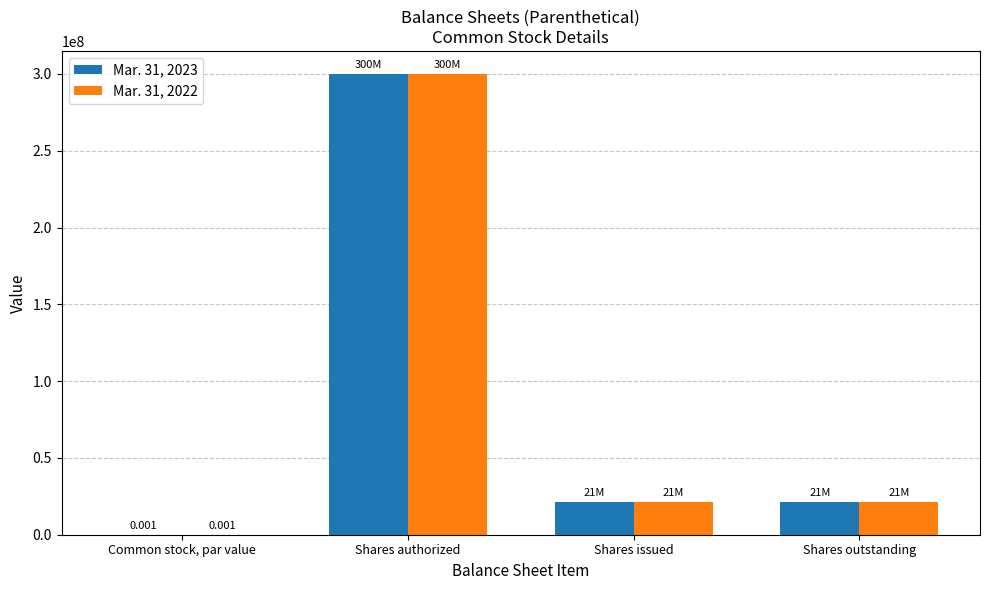

At which label does Mar. 31, 2022 reach its peak?

Shares authorized